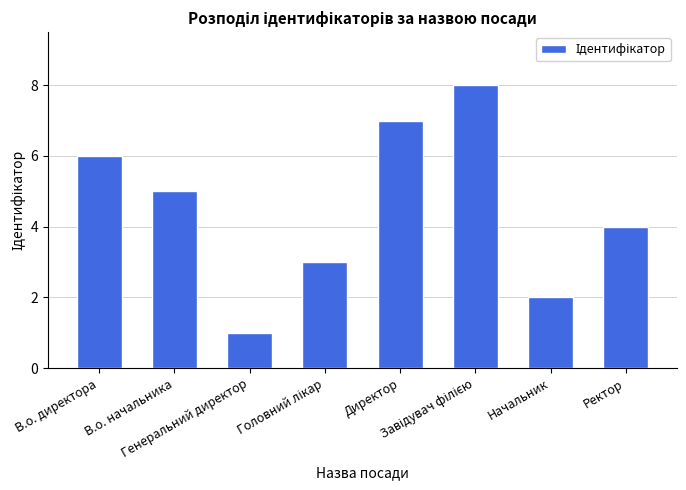

What is the difference between the values at Генеральний директор and В.о. директора?

5